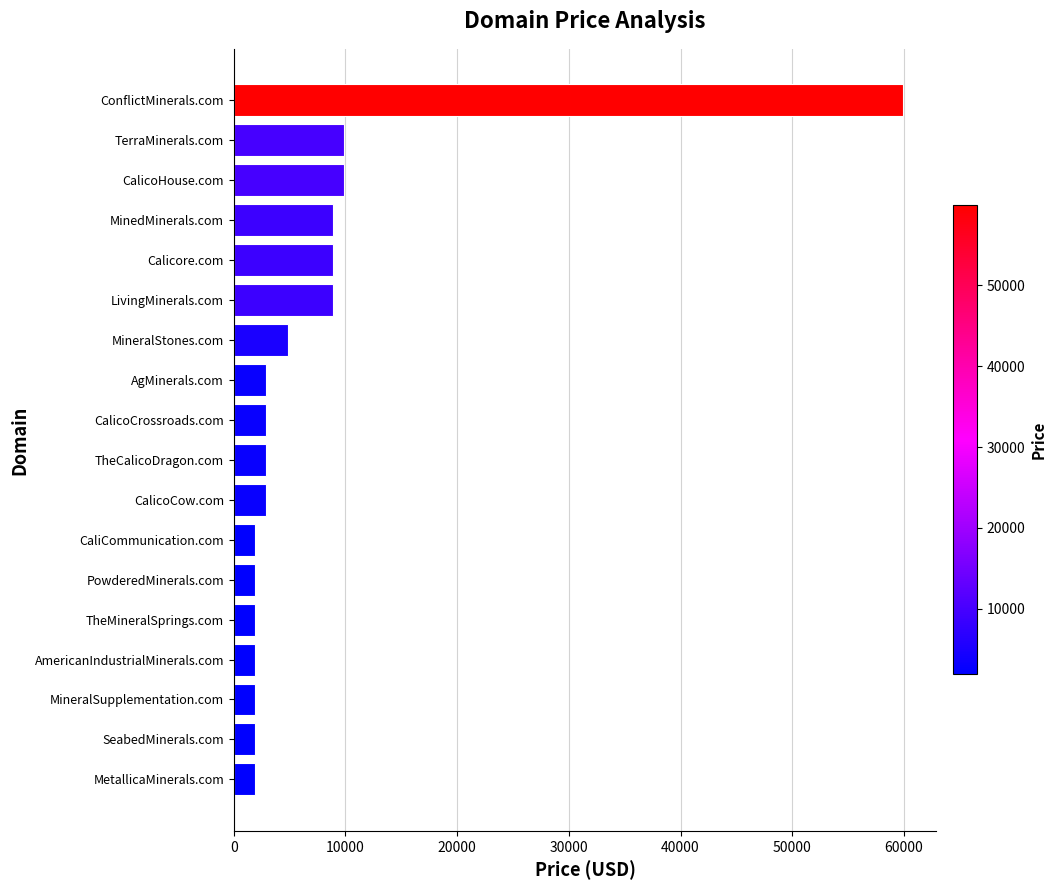

At which category does the chart reach its peak across all series?

ConflictMinerals.com